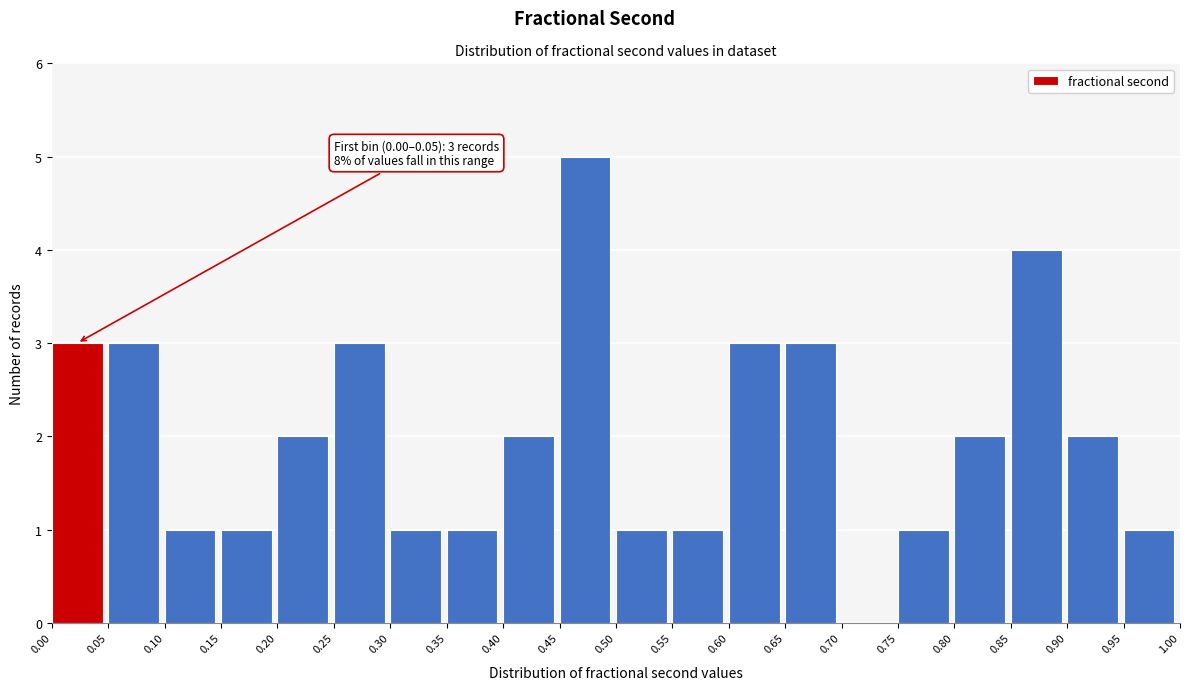

Over which range of the x-axis is the bar tallest?

0.45 to 0.50